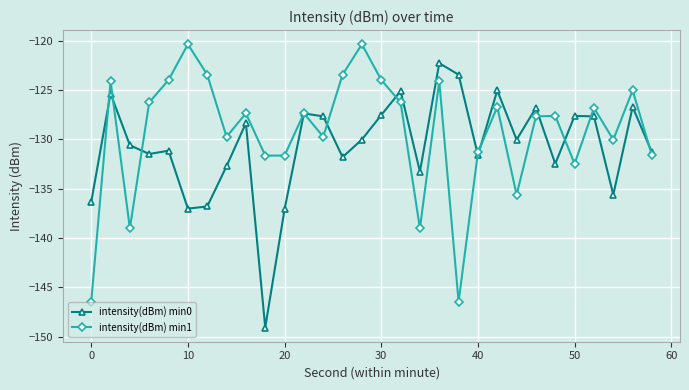

What is the maximum value for intensity(dBm) min0?

-122.3